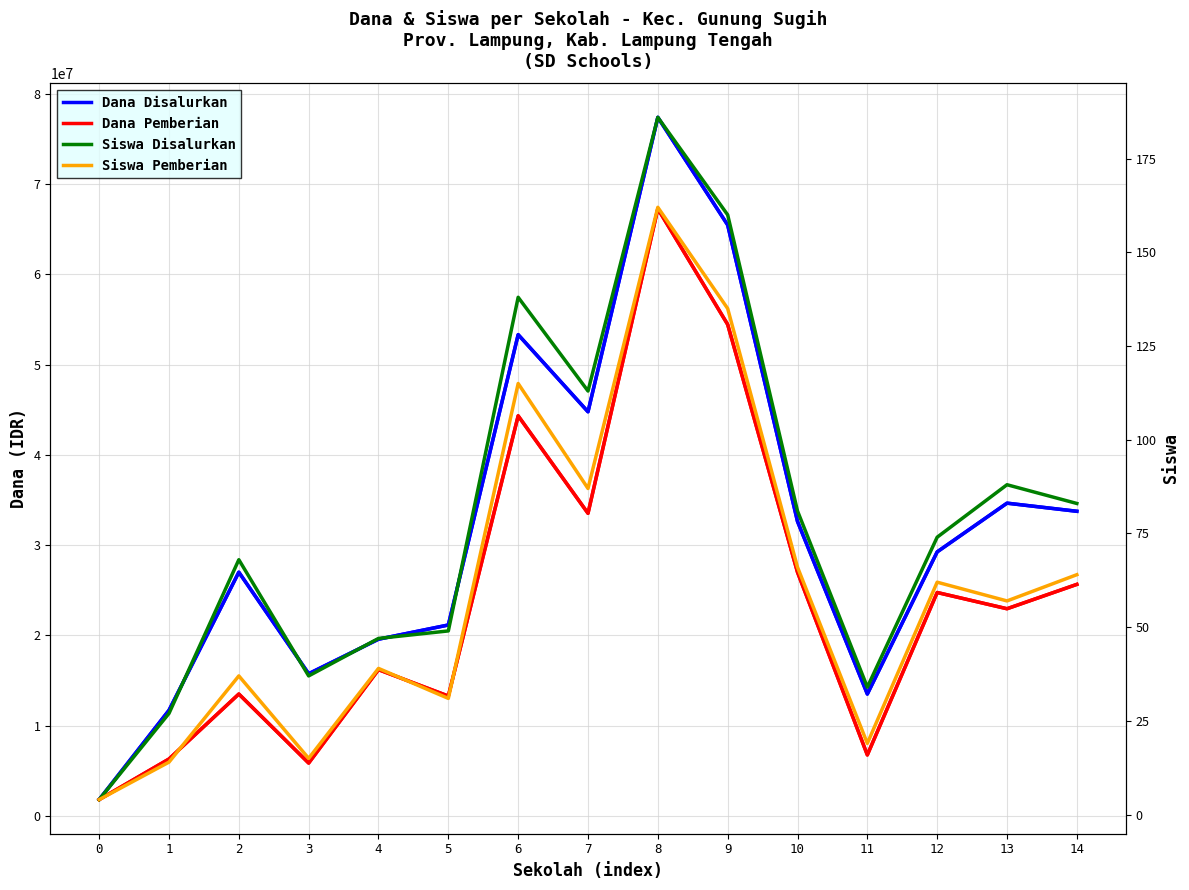

Reading left to right, extract all data points from this chart.

Dana Disalurkan: 1800000	11700000	27000000	15750000	19575000	21150000	53325000	44775000	77400000	65475000	32625000	13500000	29250000	34650000	33750000
Dana Pemberian: 1800000	6300000	13500000	5850000	16200000	13275000	44325000	33525000	67275000	54450000	27000000	6750000	24750000	22950000	25650000
Siswa Disalurkan: 4	27	68	37	47	49	138	113	186	160	81	34	74	88	83
Siswa Pemberian: 4	14	37	15	39	31	115	87	162	135	66	19	62	57	64